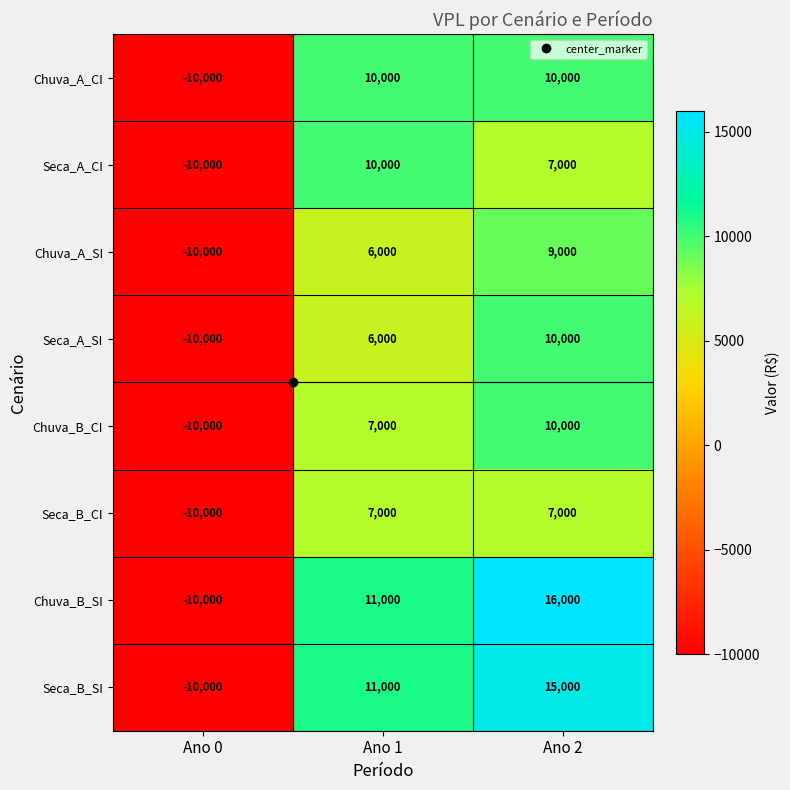

True or false: Seca_A_CI has a value of 5972 at Ano 1.

False